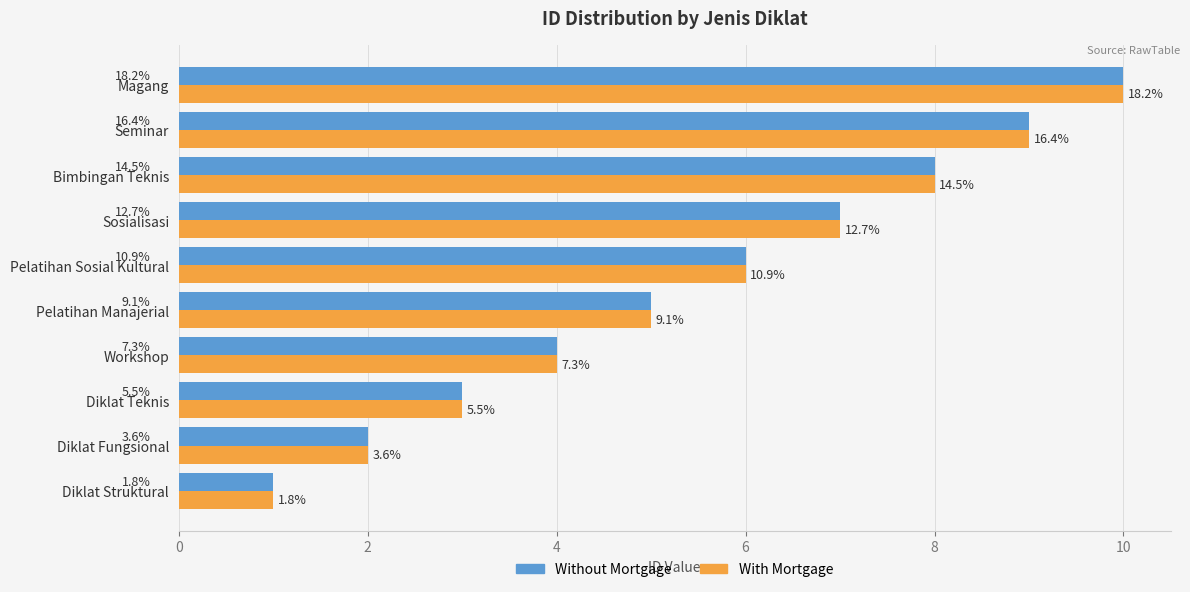

What are all the series names shown in the legend?

Without Mortgage, With Mortgage